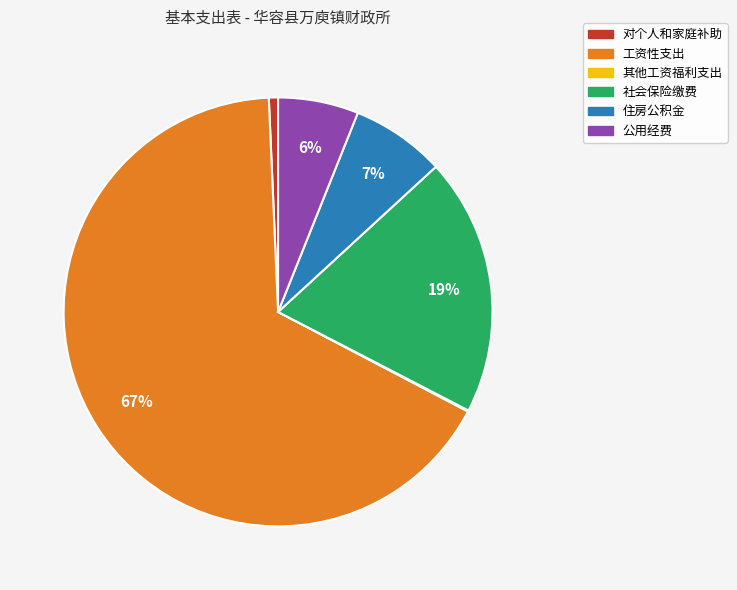

What is the largest slice in the pie chart?

工资性支出